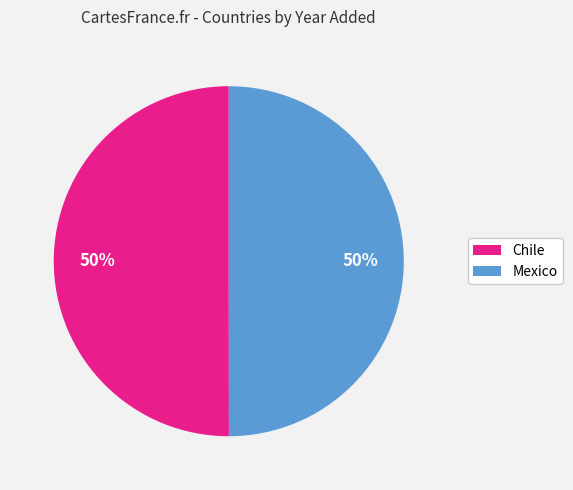

True or false: Mexico accounts for 56% of the total.

False